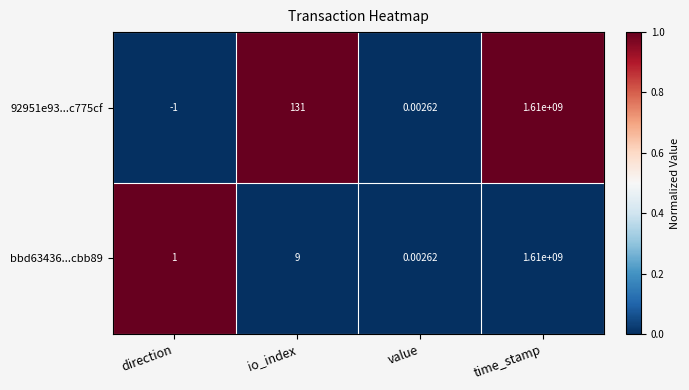

At which category is the sum across all series the highest?

time_stamp